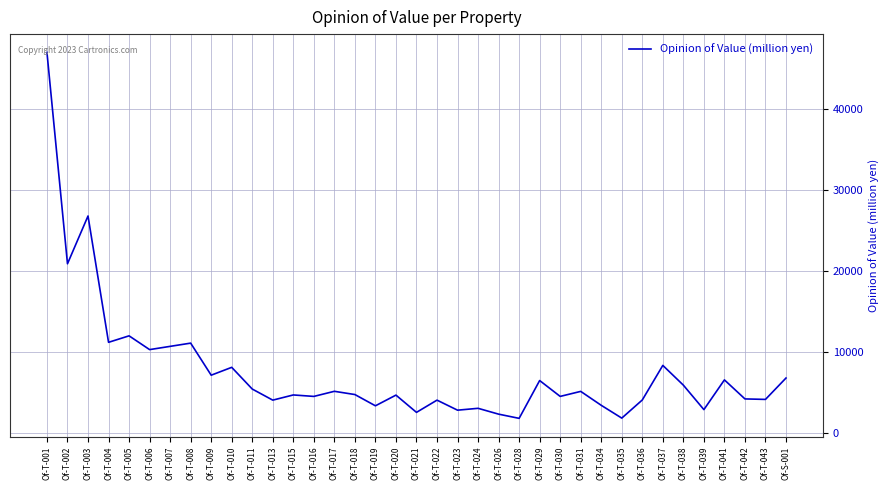

Is it true that the value at Of-T-001 is 76255?

False